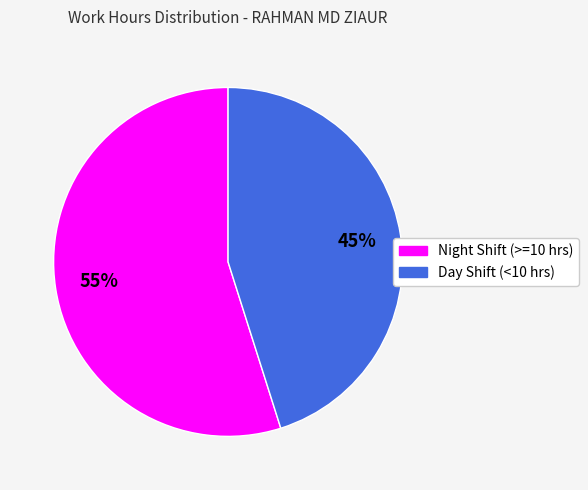

To the nearest percent, what is the difference between the largest and smallest slice percentages?

10%